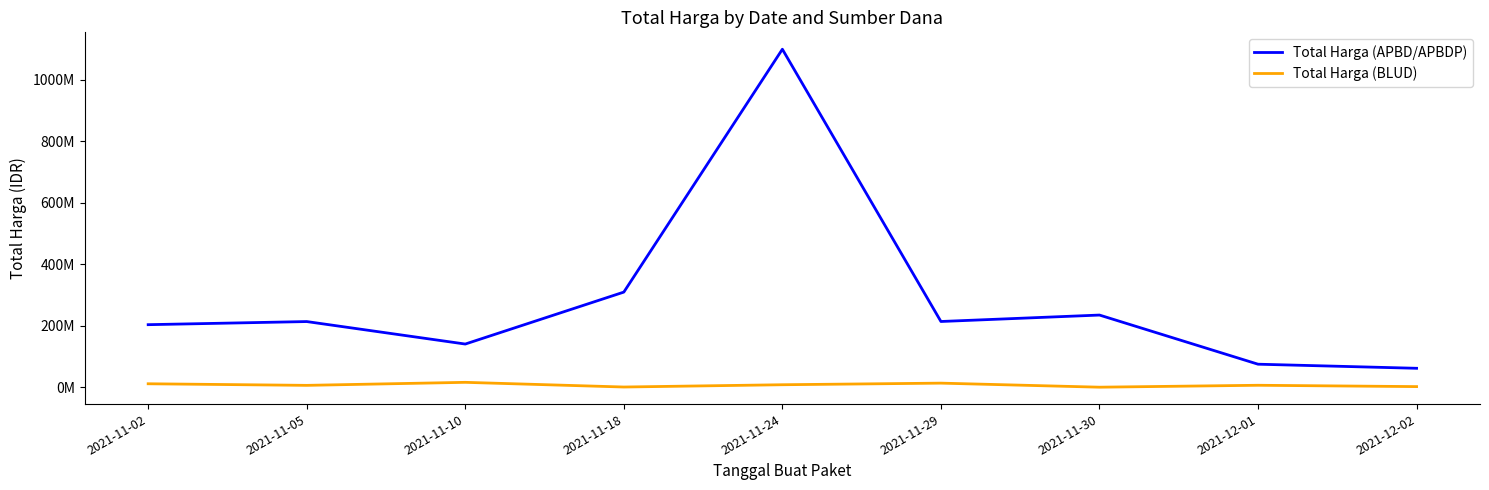

What are all the series names shown in the legend?

Total Harga (APBD/APBDP), Total Harga (BLUD)